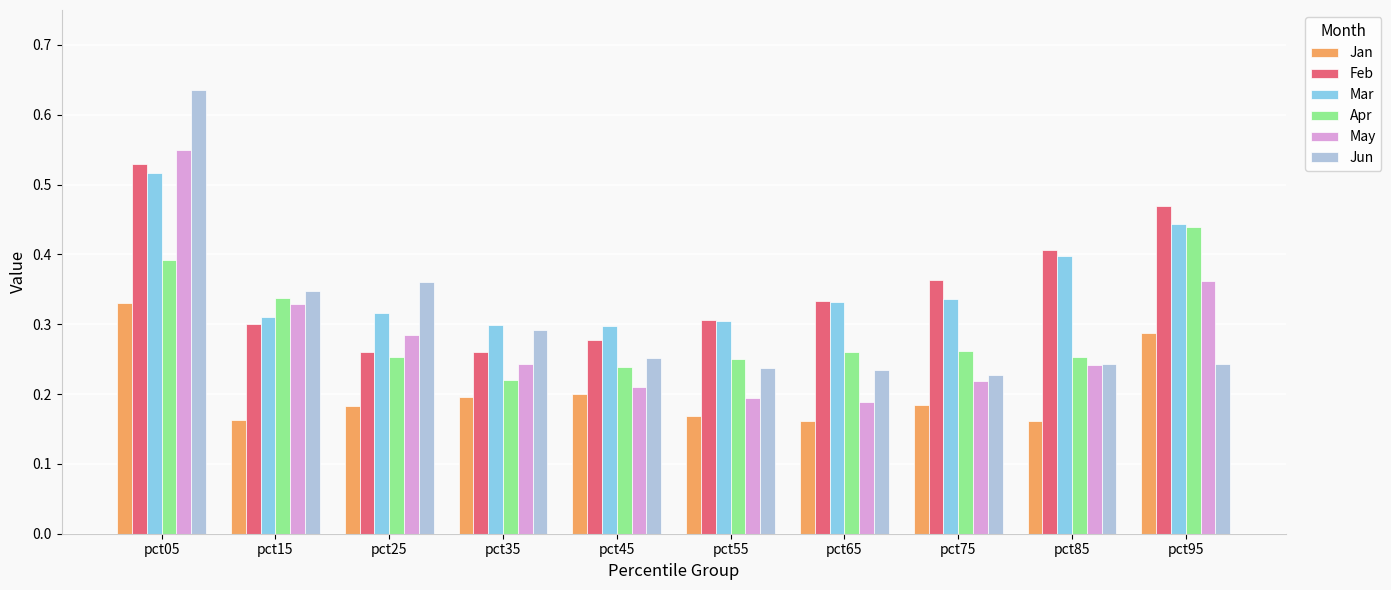

Is the value of Apr at pct65 greater than the value of Feb at pct45?

No